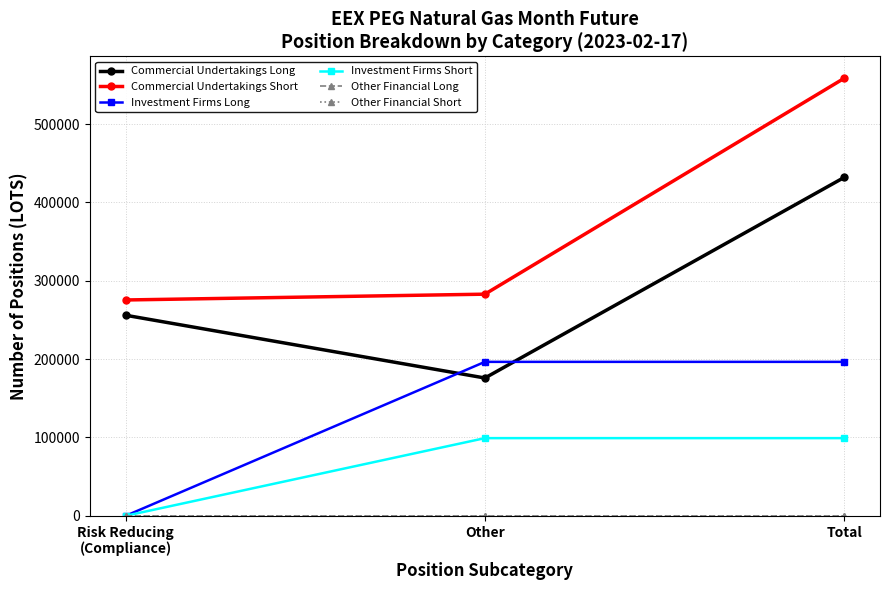

At which category is the sum across all series the highest?

Total